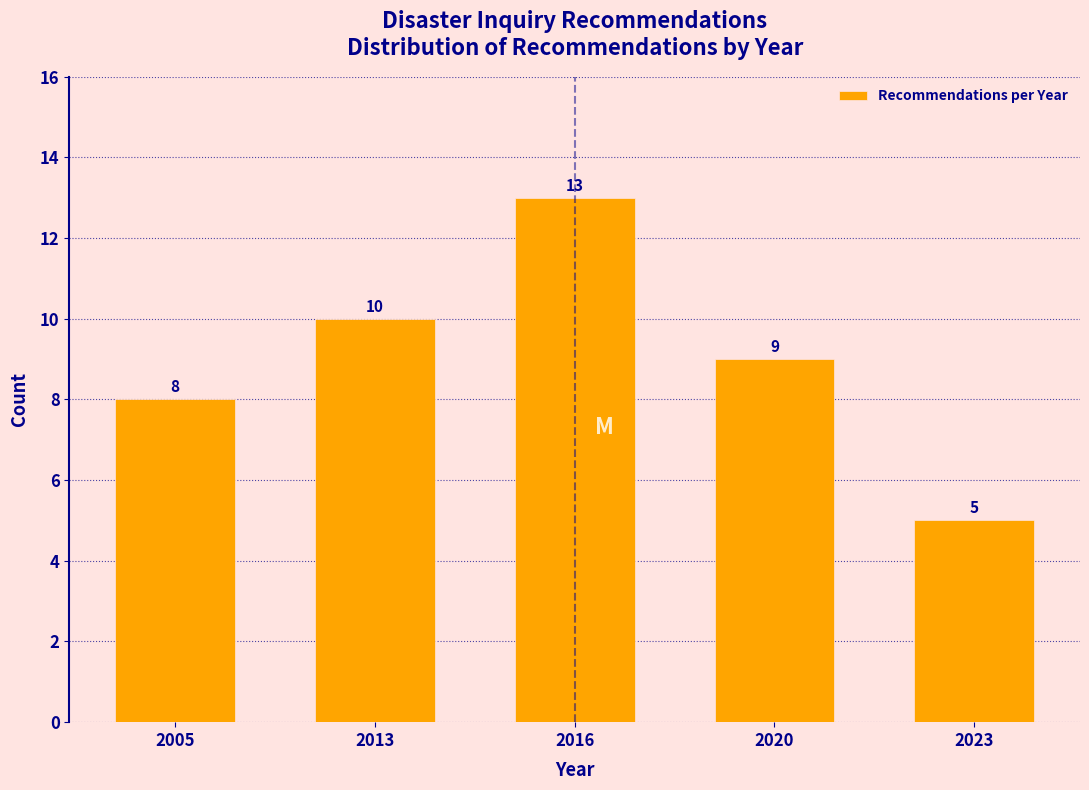

Reading left to right, extract all data points from this chart.

2005=8	2013=10	2016=13	2020=9	2023=5